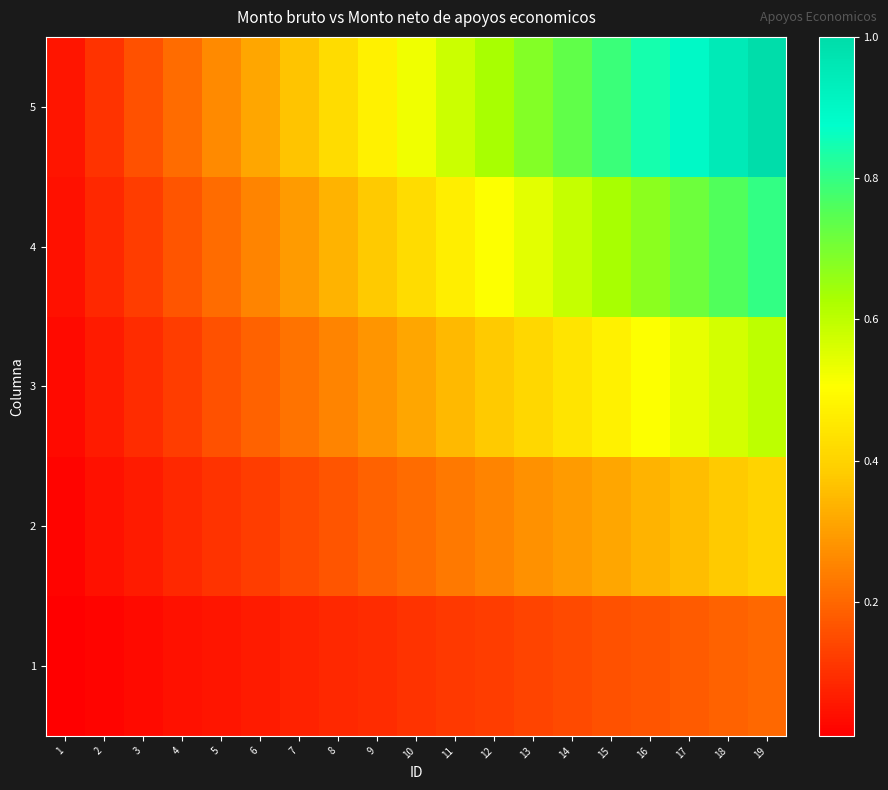

At which category is the sum across all series the highest?

19